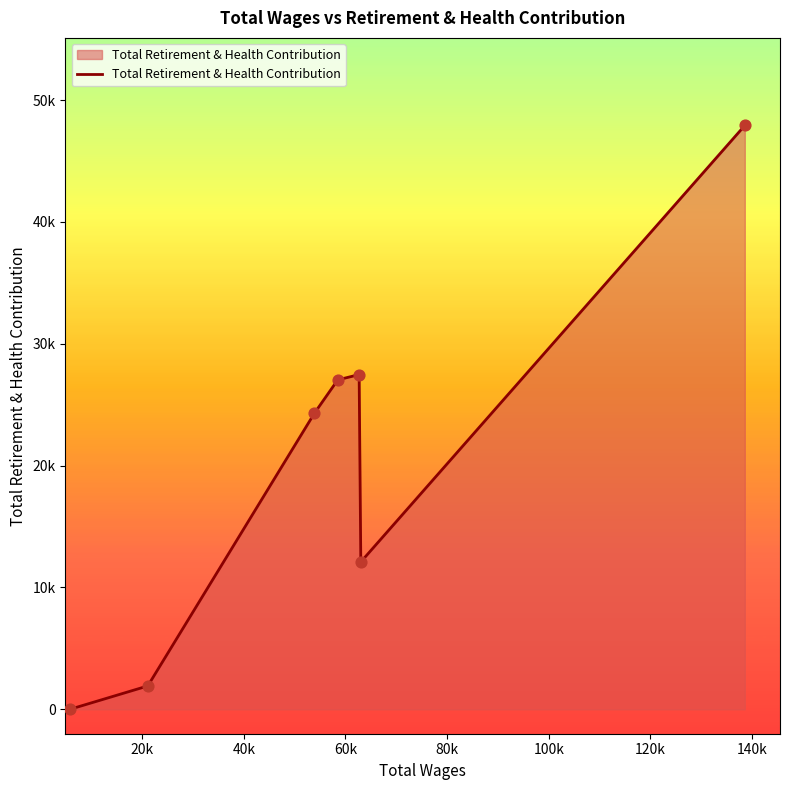

Is this an area chart (filled region under the line)?

Yes